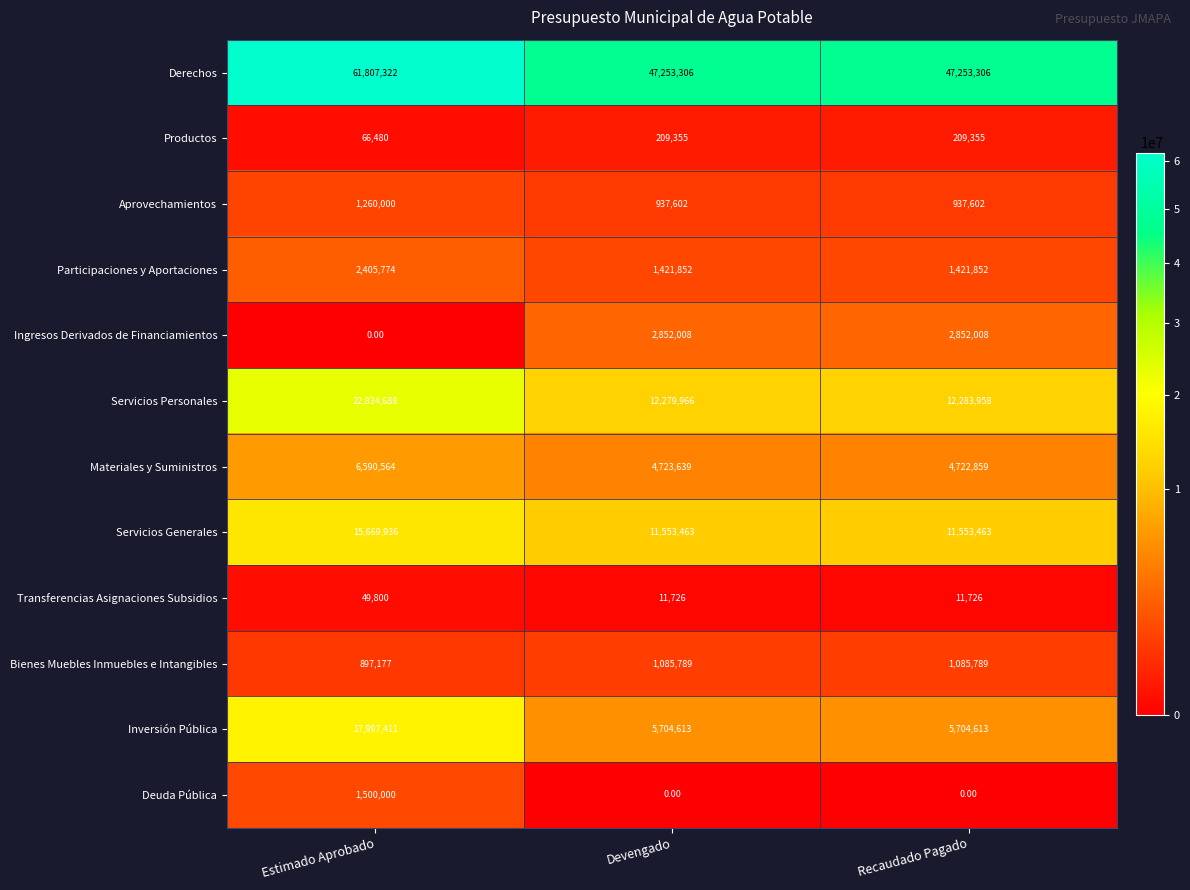

Rank the series at Devengado from lowest to highest value.

Deuda Pública, Transferencias Asignaciones Subsidios, Productos, Aprovechamientos, Bienes Muebles Inmuebles e Intangibles, Participaciones y Aportaciones, Ingresos Derivados de Financiamientos, Materiales y Suministros, Inversión Pública, Servicios Generales, Servicios Personales, Derechos